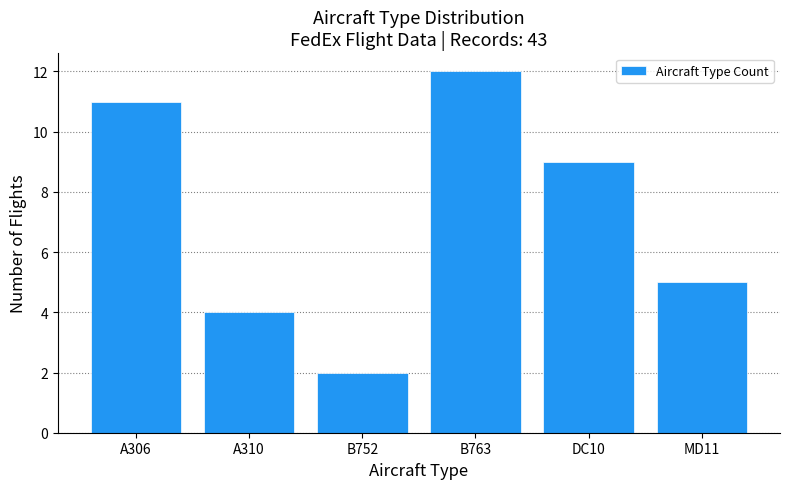

Reading left to right, transcribe all the data shown in this chart.

11	4	2	12	9	5